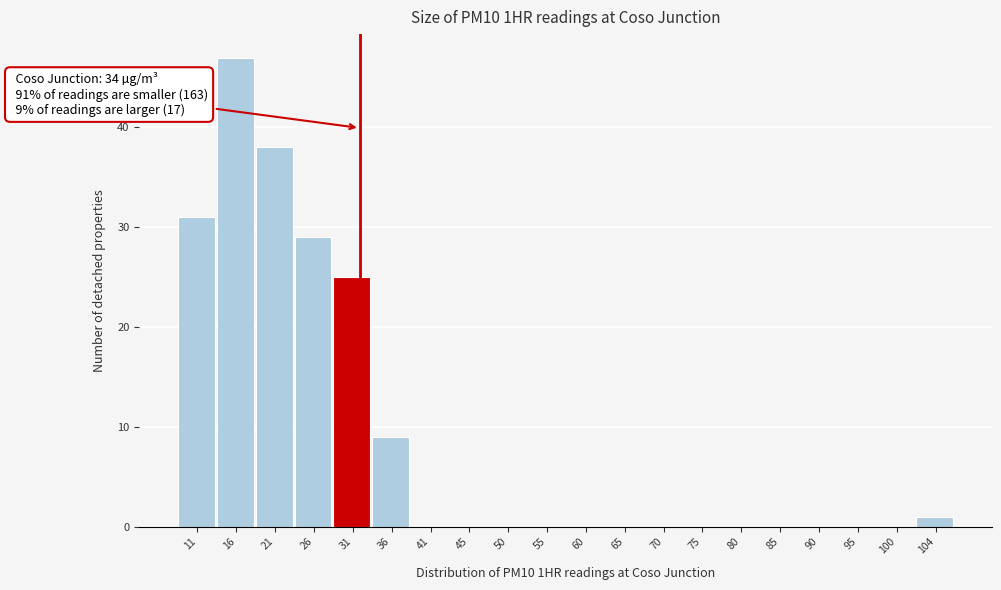

Reading left to right, extract all data points from this chart.

11=31	16=47	21=38	26=29	31=25	36=9	41=0	45=0	50=0	55=0	60=0	65=0	70=0	75=0	80=0	85=0	90=0	95=0	100=0	104=1